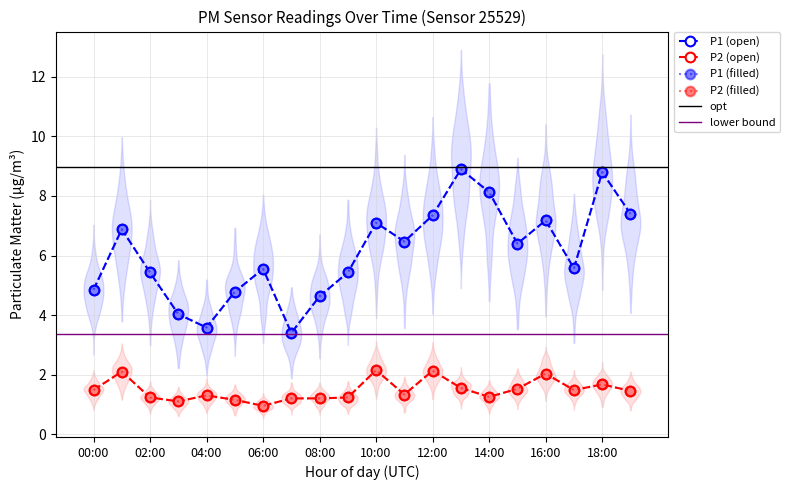

Which series has the largest total across all categories?

P1